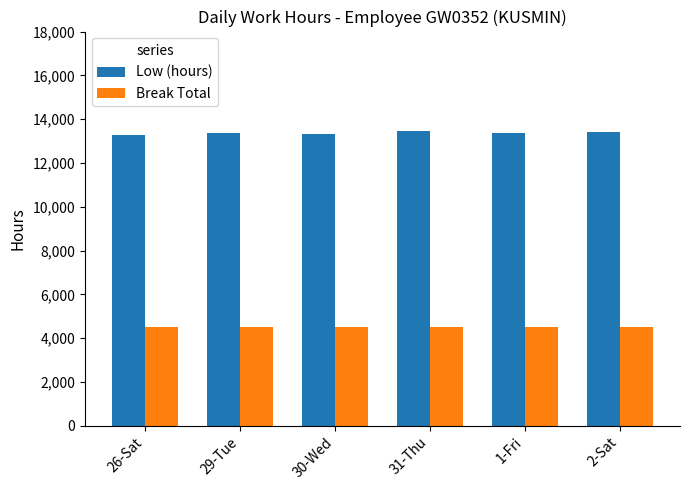

Read the Break Total value at 2-Sat.

4500